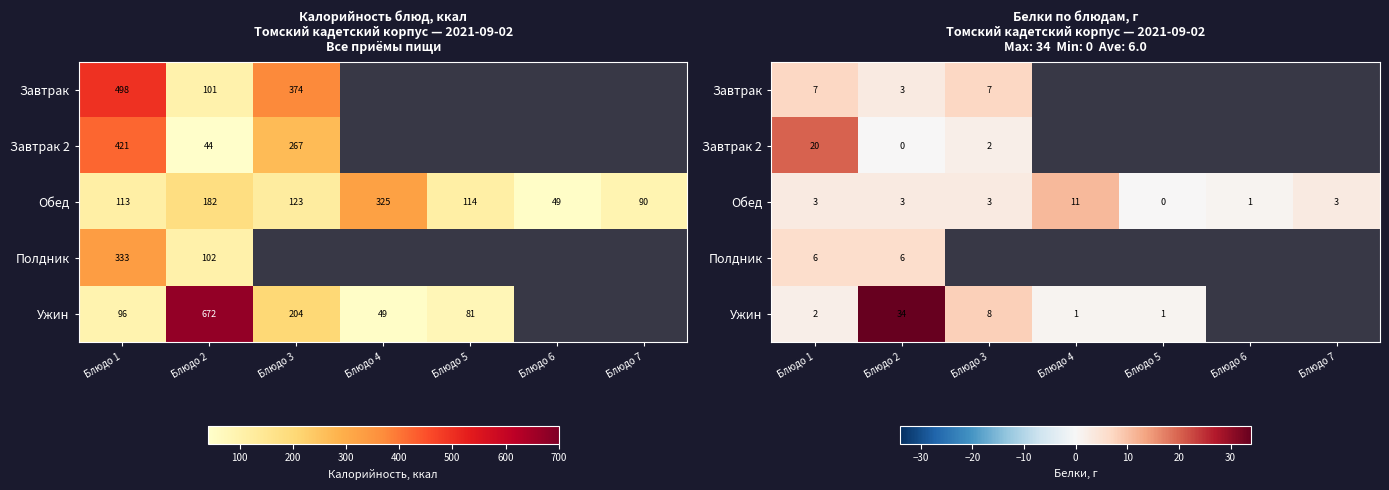

Is the value of Завтрак 2 at Блюдо 2 greater than the value of Завтрак at Блюдо 6?

No